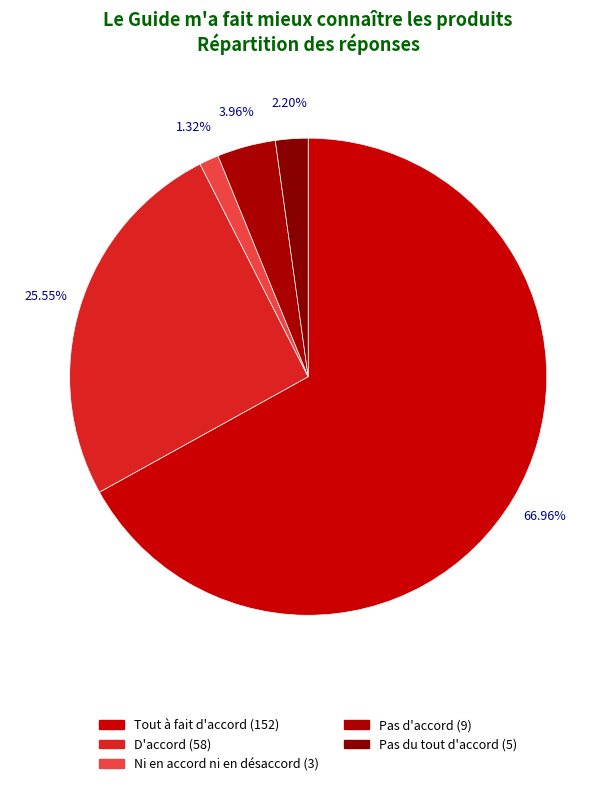

What percentage is NOT represented by D'accord?

74.4%